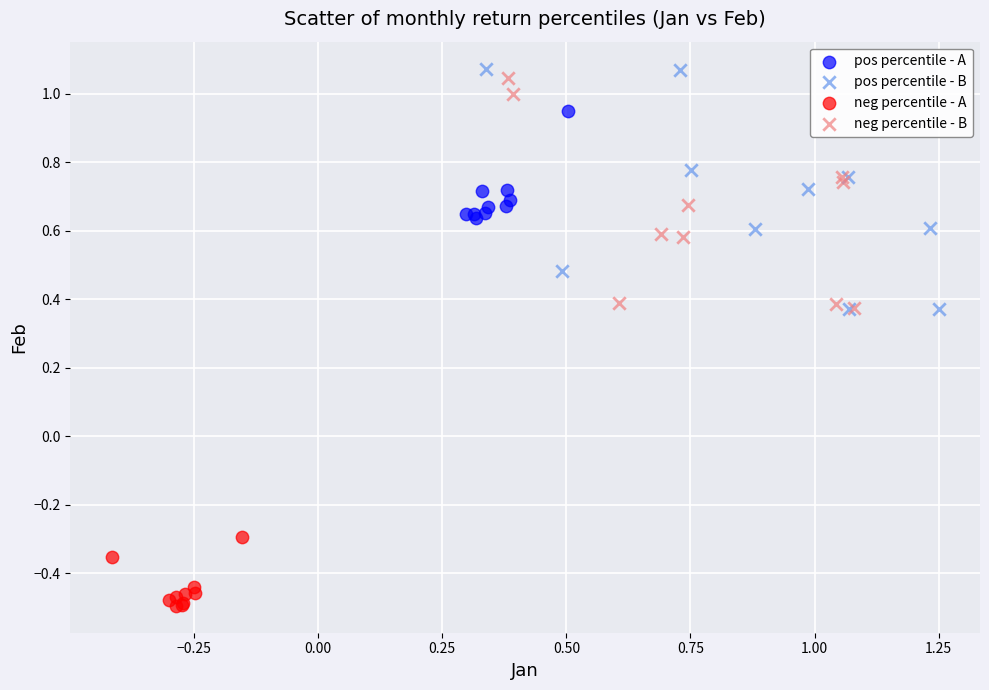

Which series contains the highest Y value?

pos percentile - B